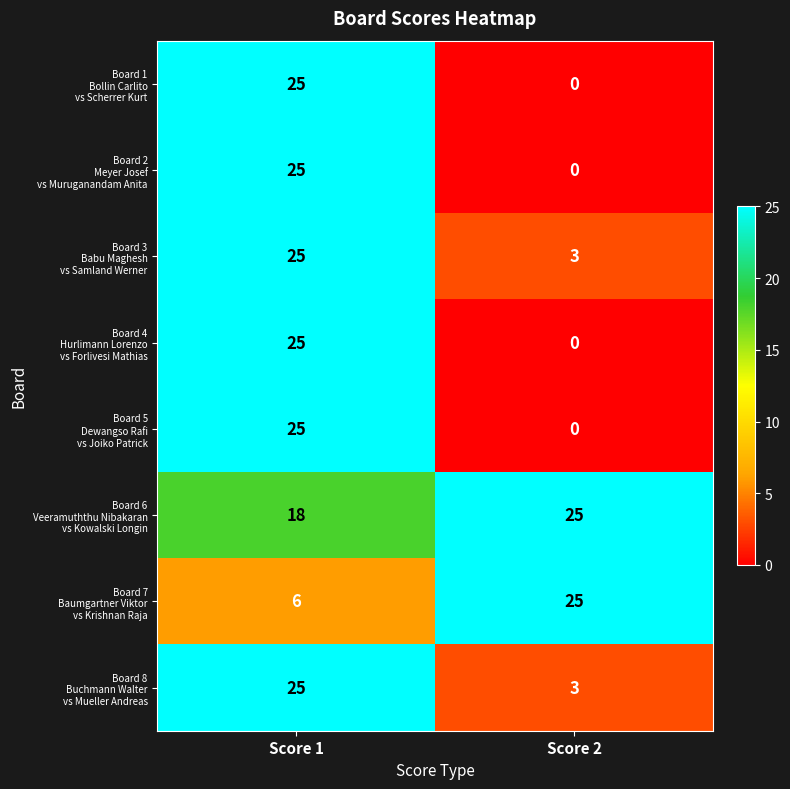

At which category is the sum across all series the highest?

Score 1